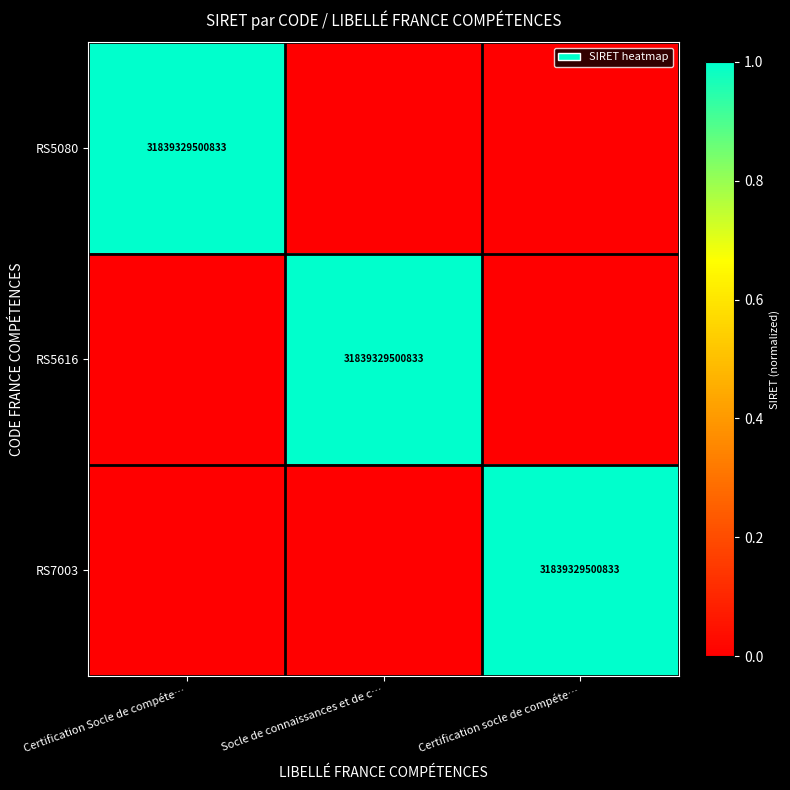

True or false: RS5080 has a value of 31839329500833 at Certification Socle de compéte….

True